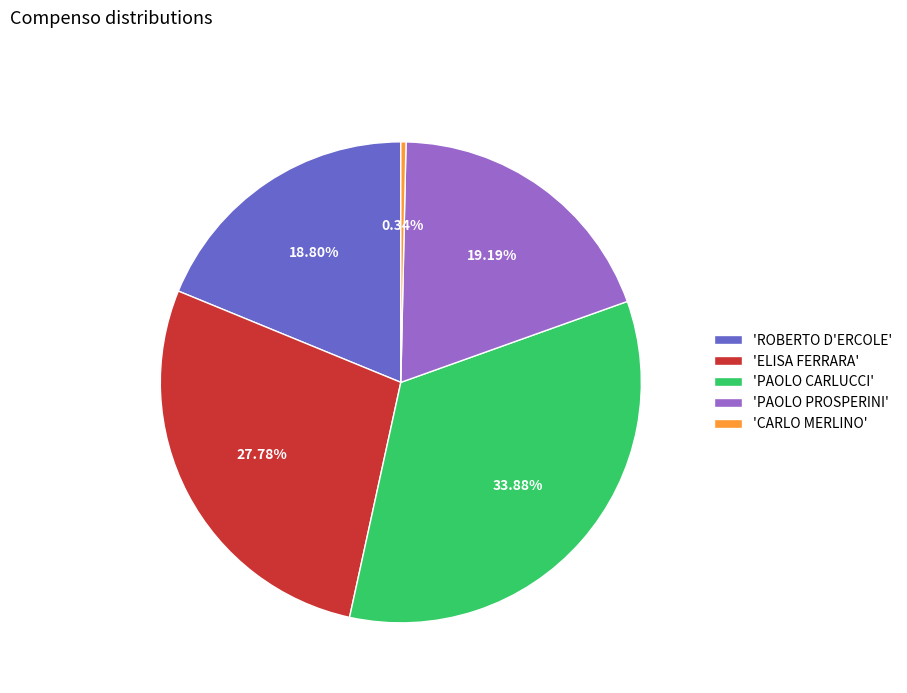

What is the ratio of the value at 'ROBERTO D'ERCOLE' to the value at 'ELISA FERRARA'?

0.7